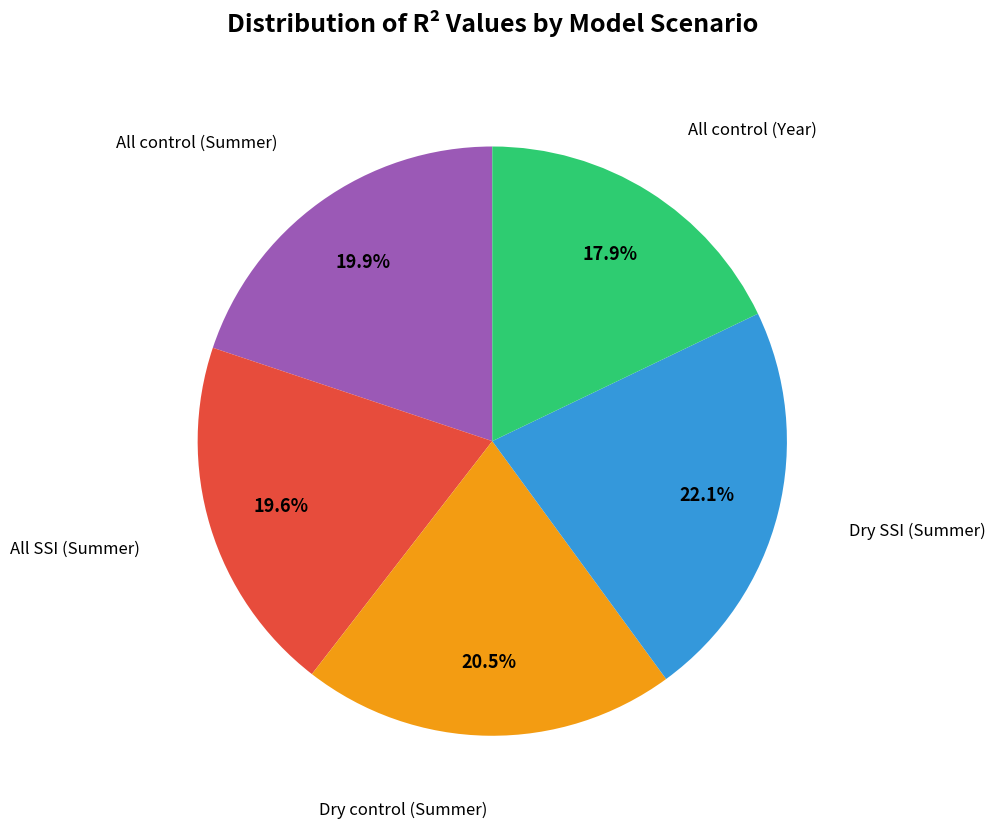

Is there a majority slice in this chart?

No